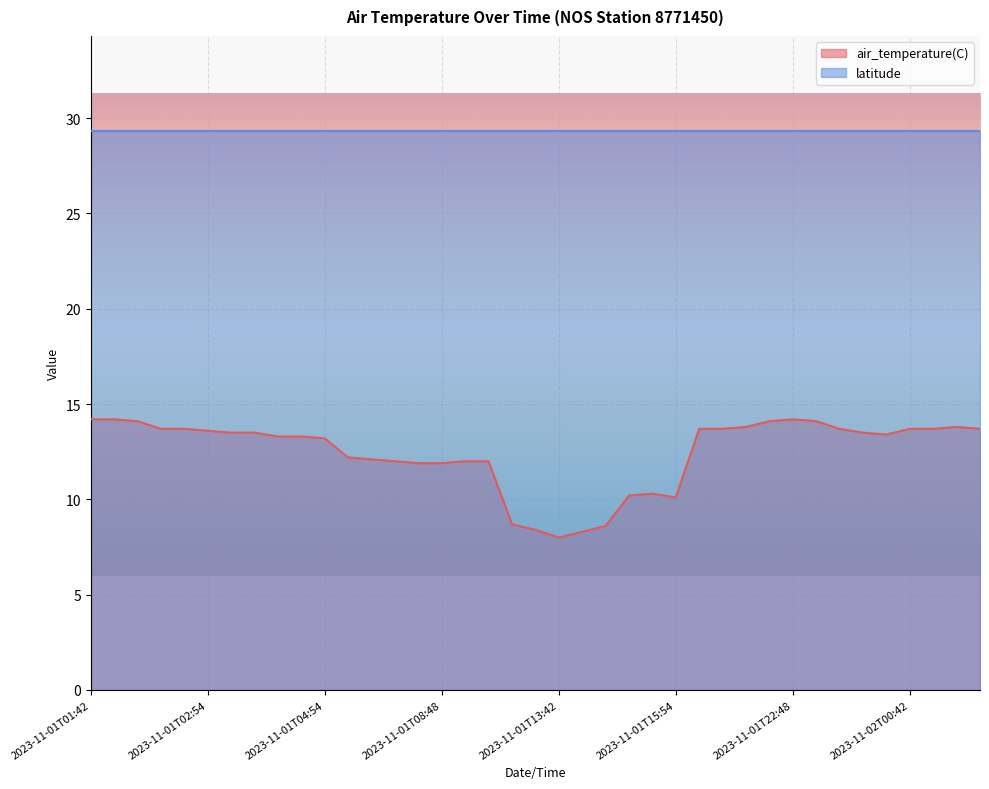

What is the change in value from 2023-11-01T03:42 to 2023-11-01T23:54?

-0.1